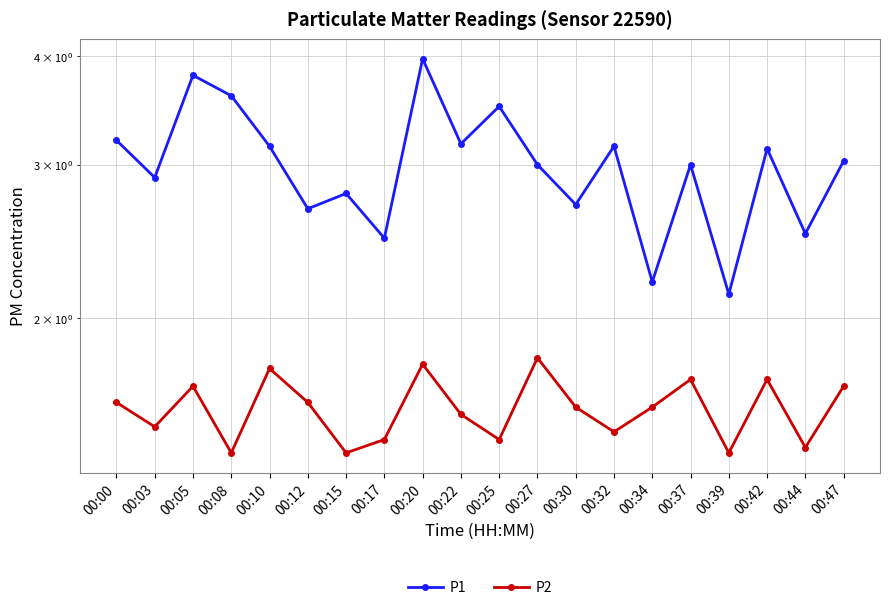

Reading left to right, list all the values displayed in this chart.

P1: 3.2	2.9	3.8	3.6	3.1	2.7	2.8	2.5	4.0	3.2	3.5	3.0	2.7	3.1	2.2	3.0	2.1	3.1	2.5	3.0
P2: 1.6	1.5	1.7	1.4	1.8	1.6	1.4	1.4	1.8	1.6	1.4	1.8	1.6	1.5	1.6	1.7	1.4	1.7	1.4	1.7